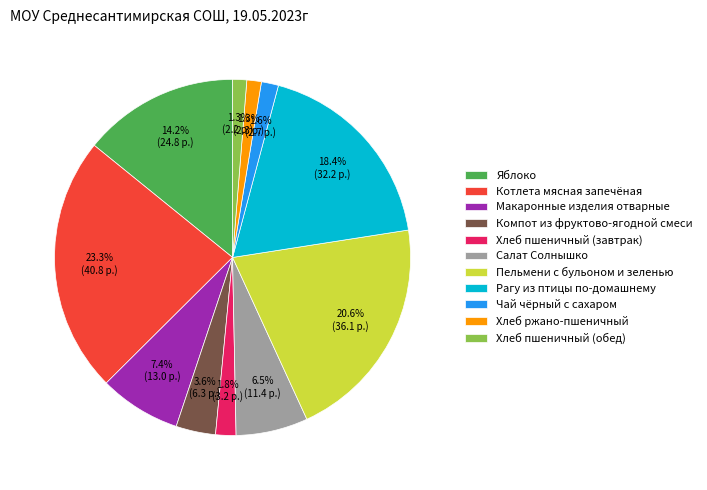

To the nearest percent, what is the difference between the largest and smallest slice percentages?

22%